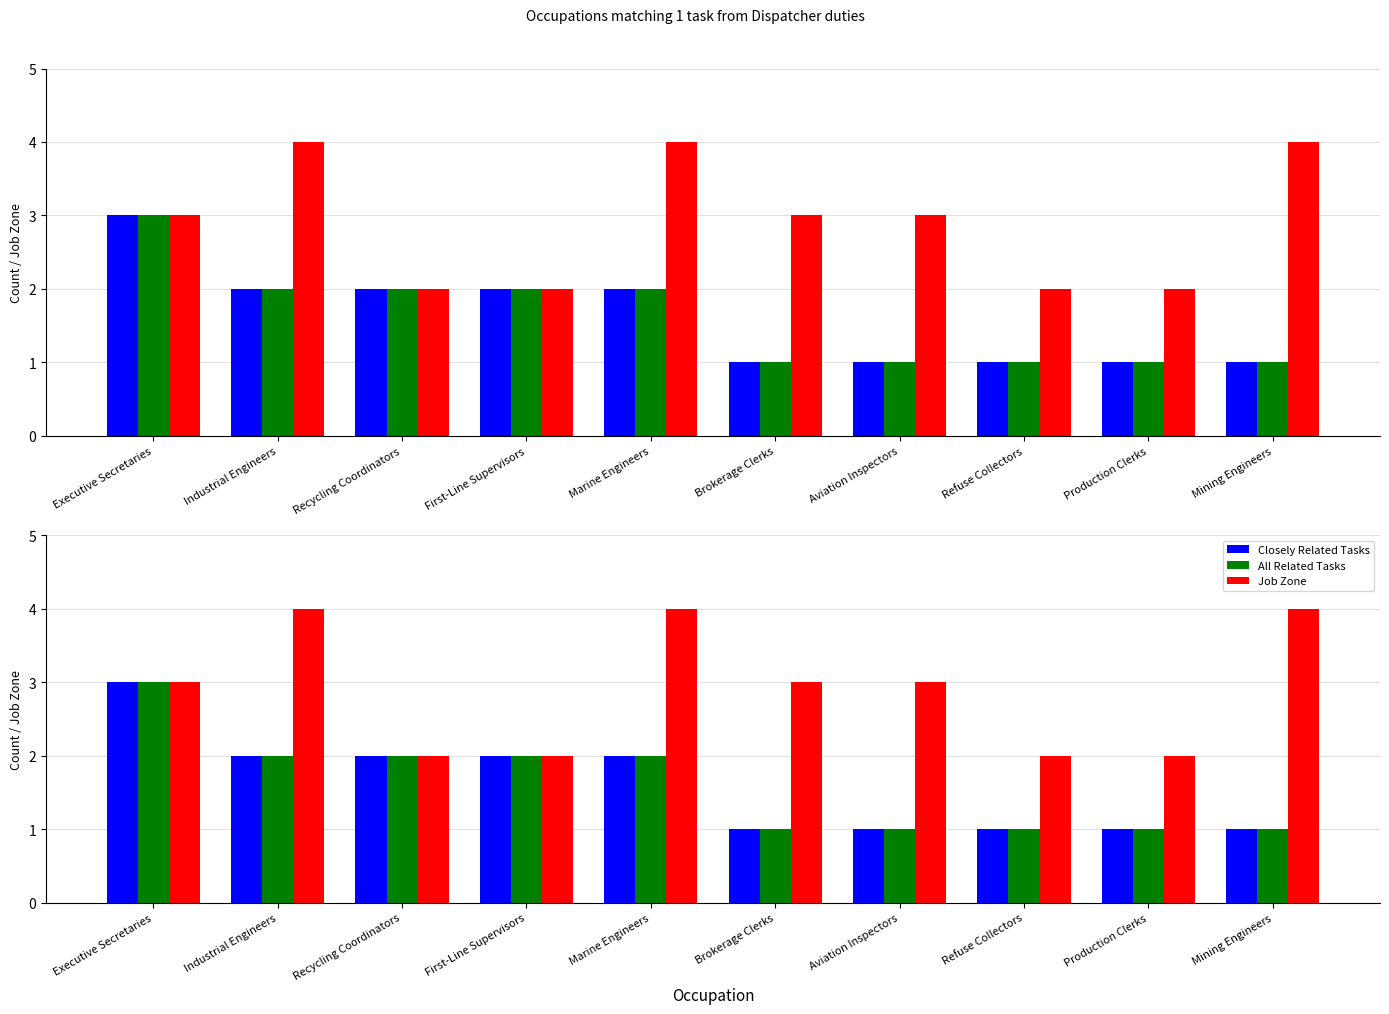

Are the bars grouped side by side (vs. stacked)?

Yes